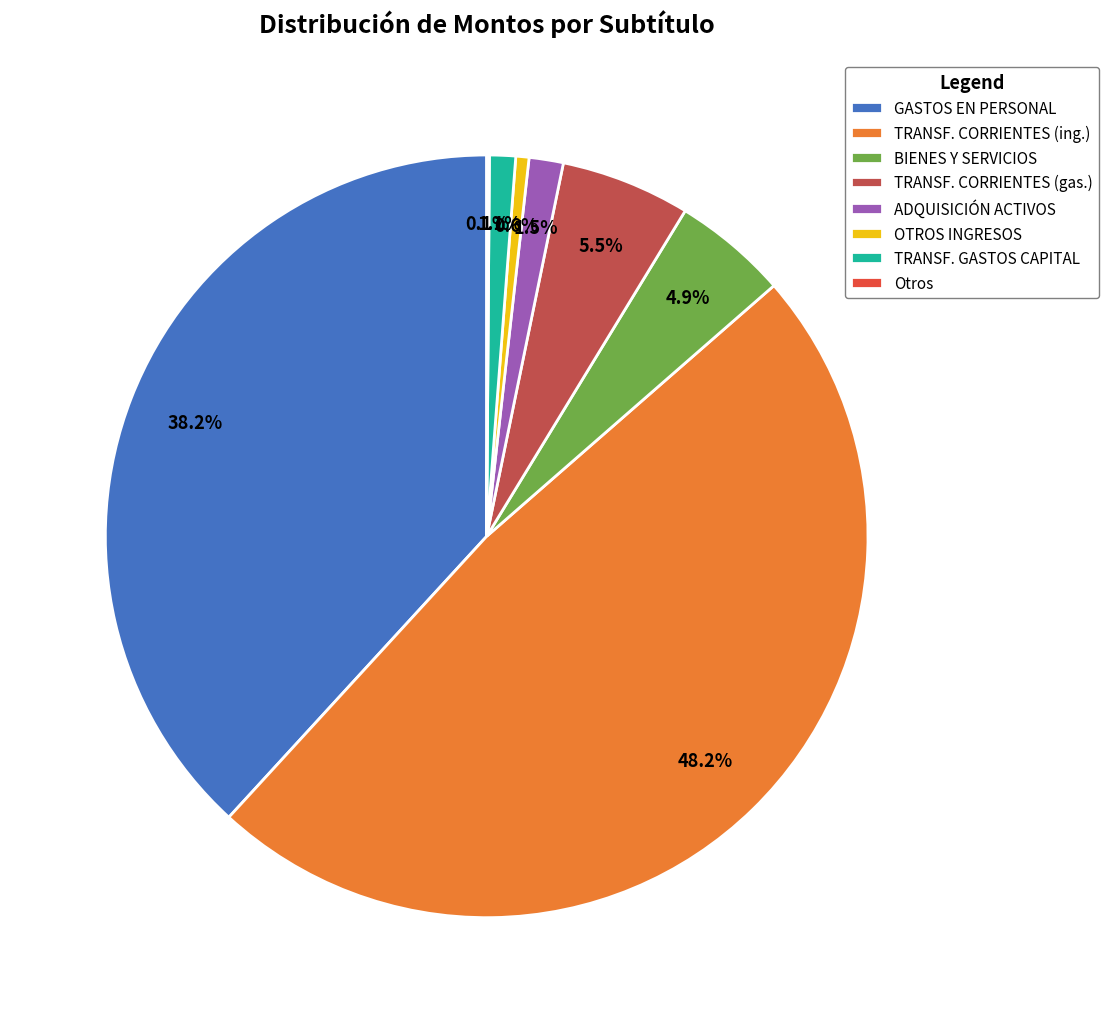

How much of the chart is everything except TRANSF. CORRIENTES (ing.)?

51.8%